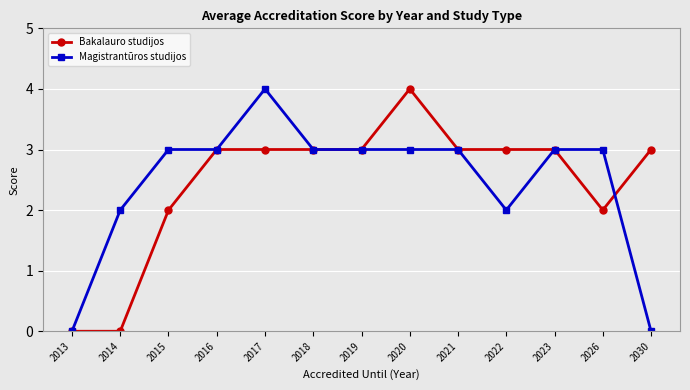

At which label does Bakalauro studijos reach its peak?

2020